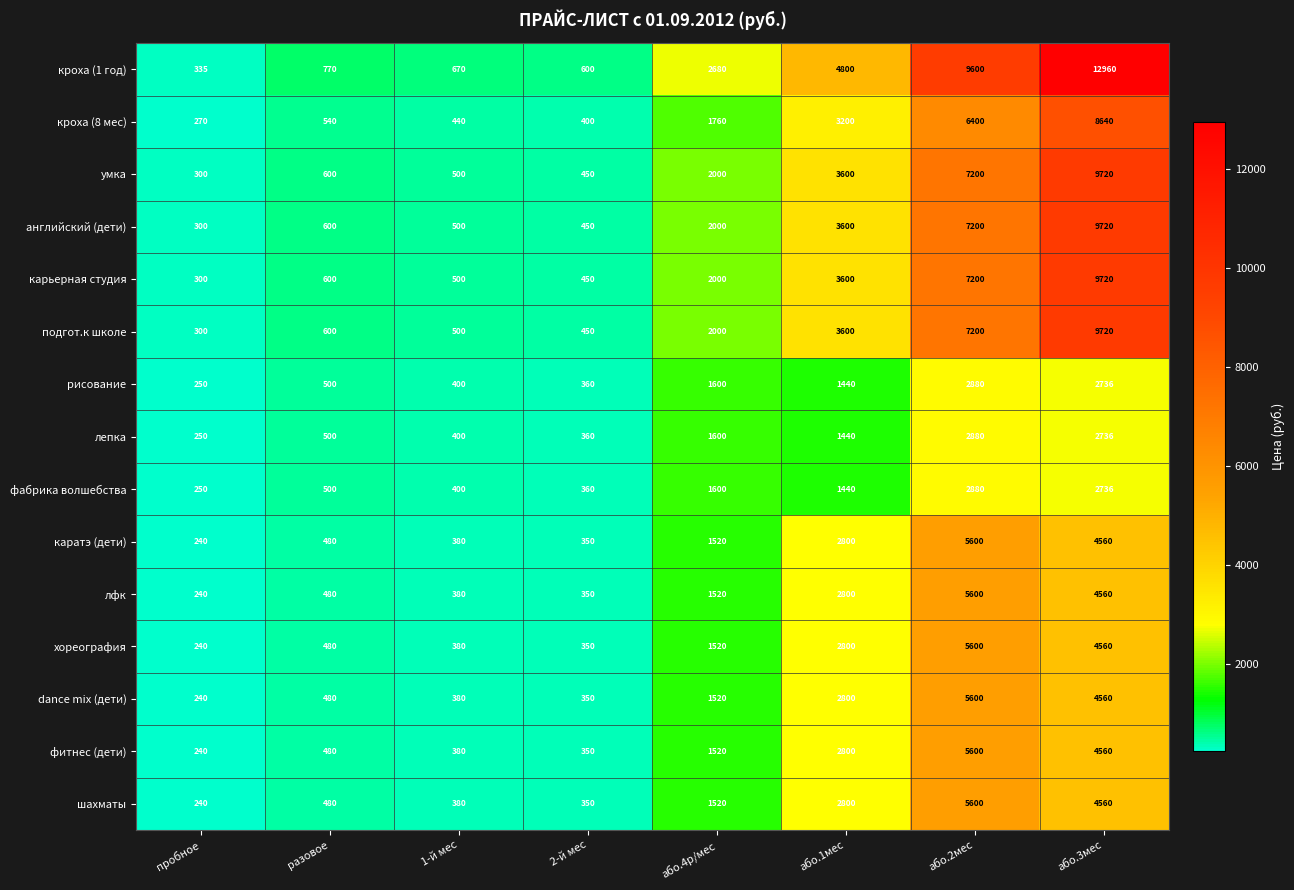

What is the greatest value displayed?

12960